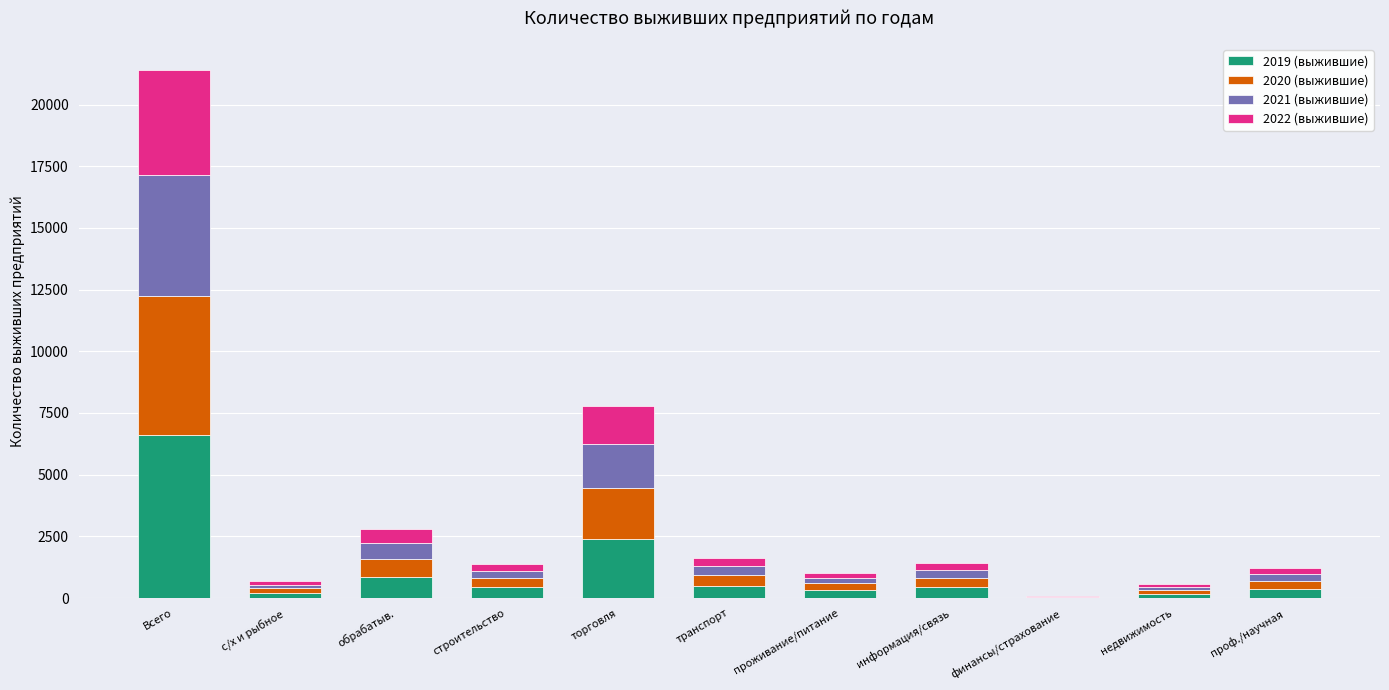

How many categories are shown in the chart?

11